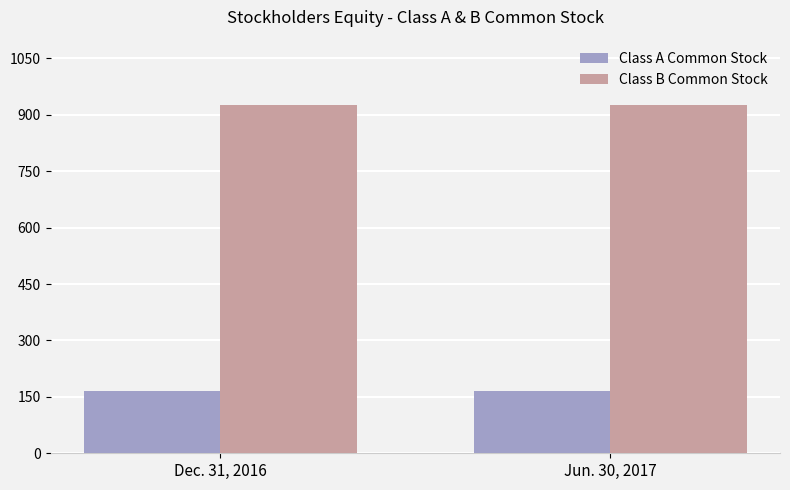

True or false: Class A Common Stock has a value of 237 at Jun. 30, 2017.

False